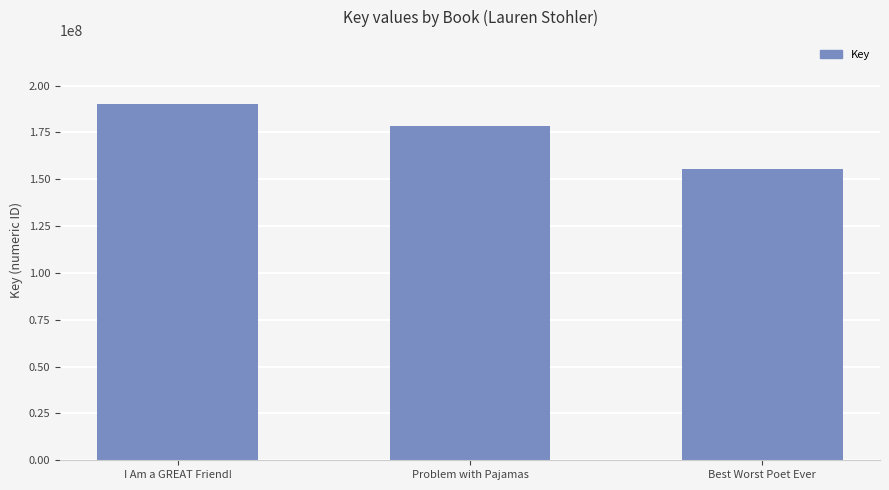

How many data points are less than 178467751?

1